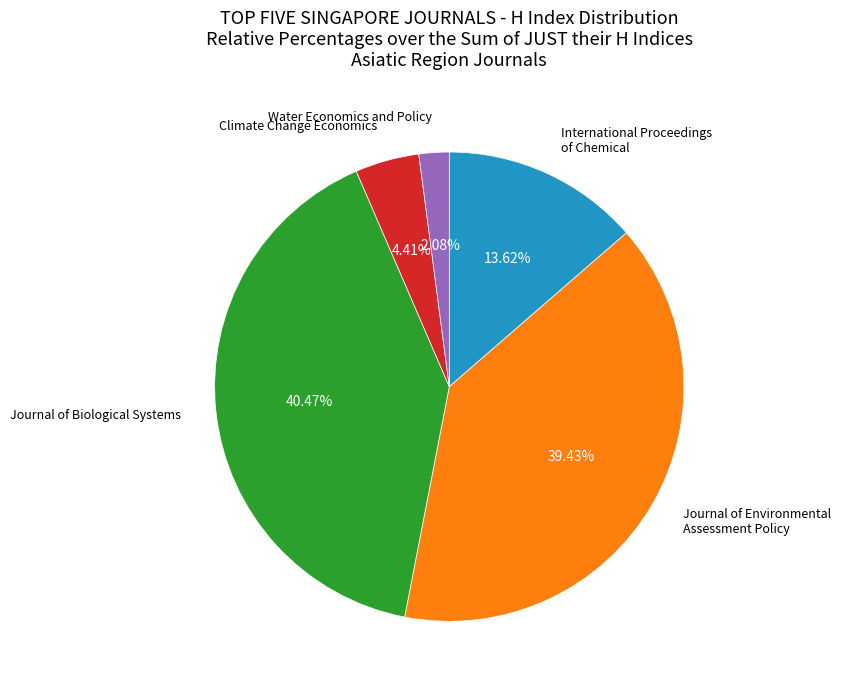

What is the largest slice in the pie chart?

Journal of Biological Systems